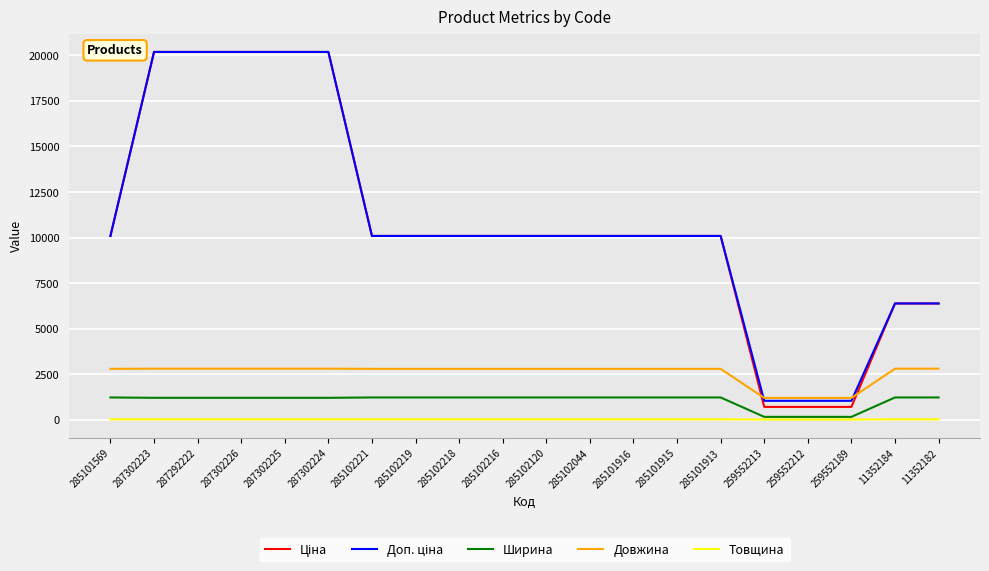

What is the greatest value displayed?

20186.0